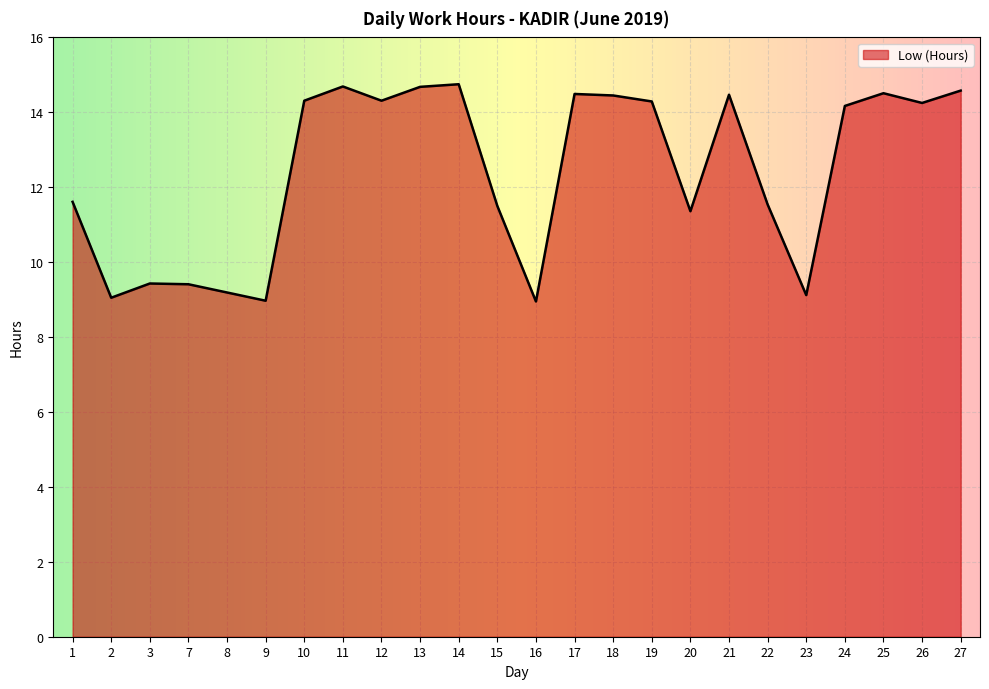

Approximately how many times larger is the value at 18 compared to 23?

1.6